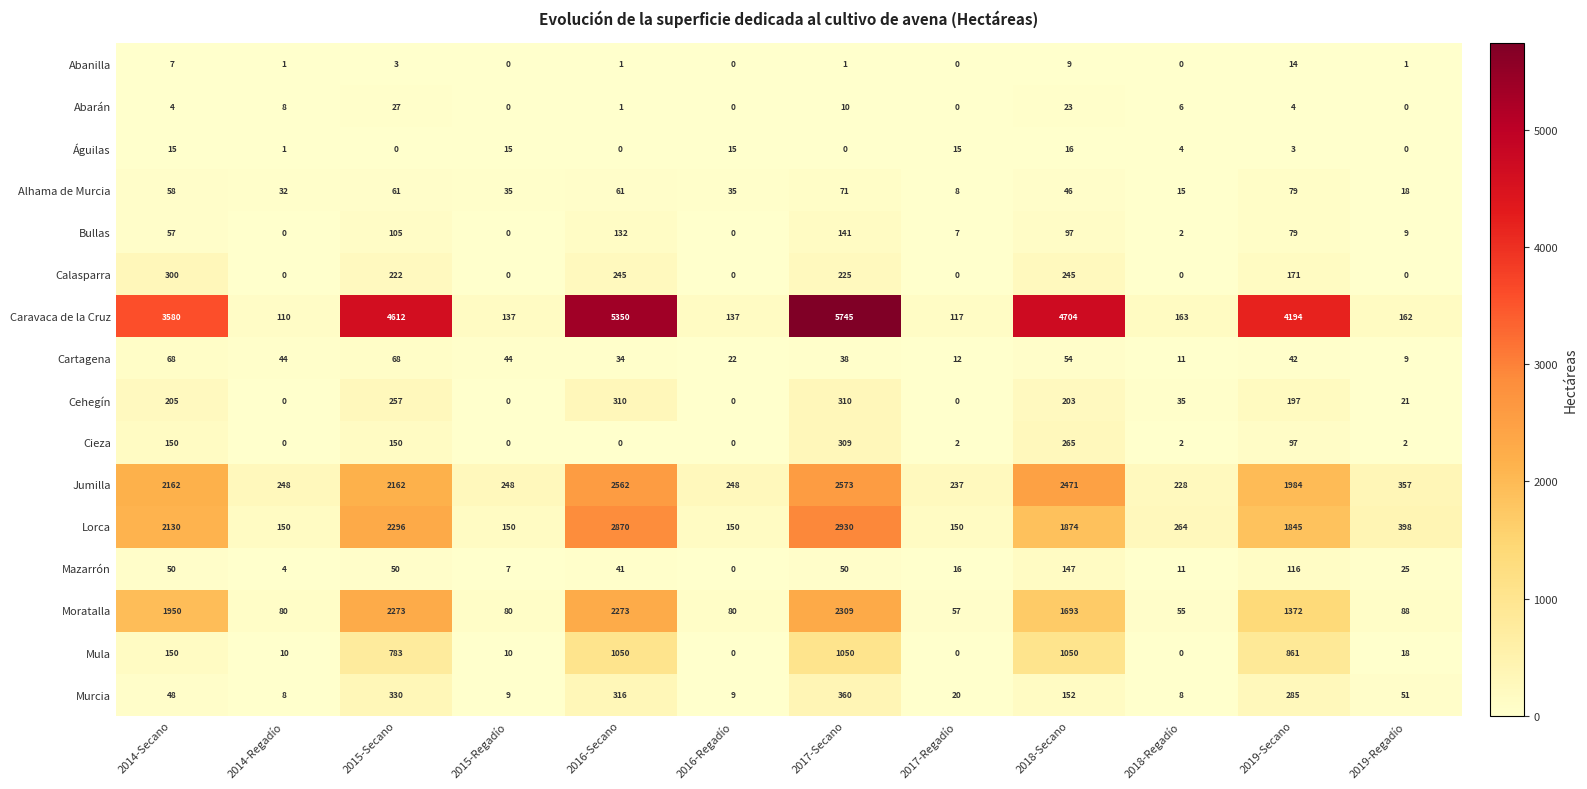

Where does the Mazarrón series first go above 41?

2014-Secano